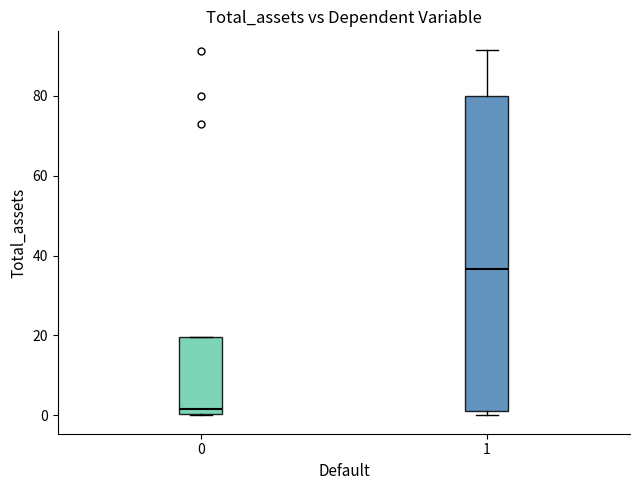

Where is the upper edge of the box at x = 1 on the y-axis? The values are not printed on the chart, so give them approximately, as read against the axis.

80